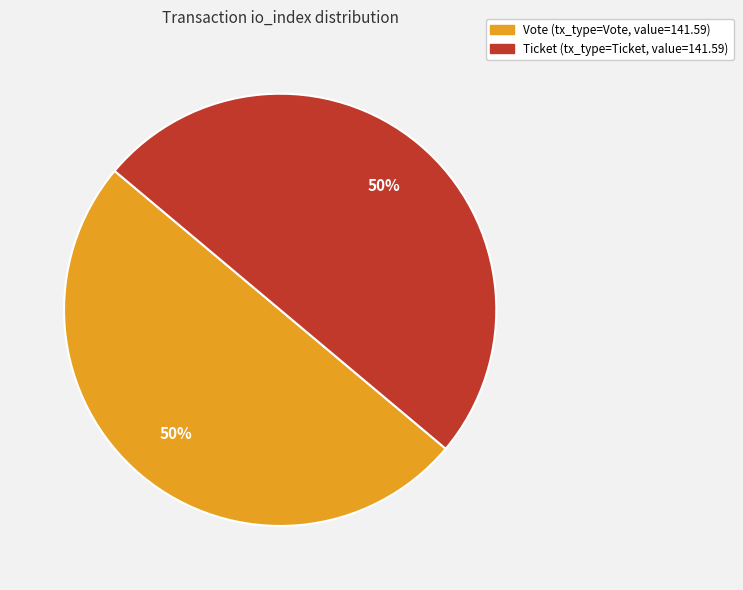

To the nearest percent, what is the average slice percentage?

50%